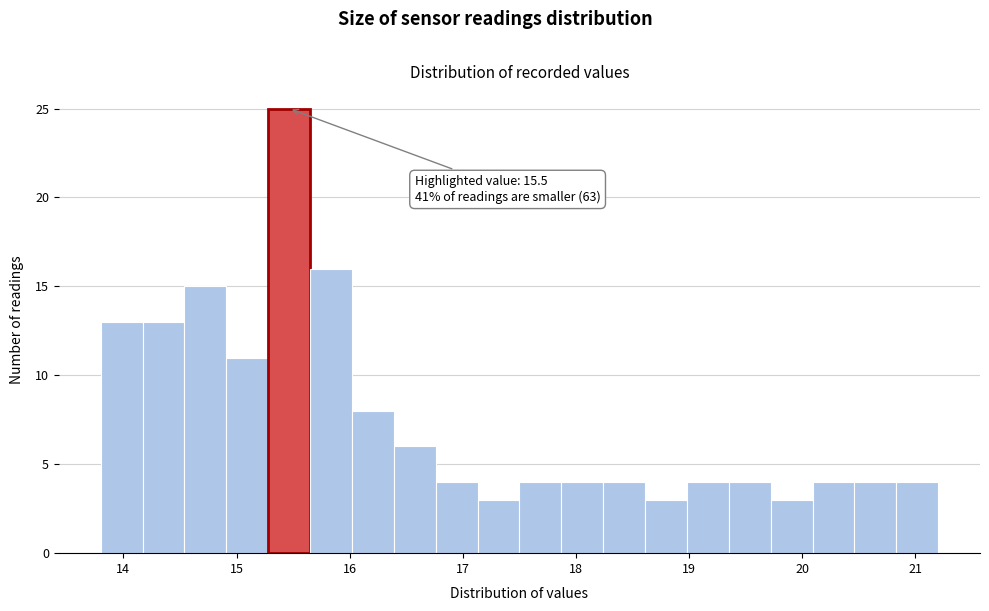

Around what value on the x-axis is the tallest bar? Give the approximate position of its centre, as read against the axis.

15.5